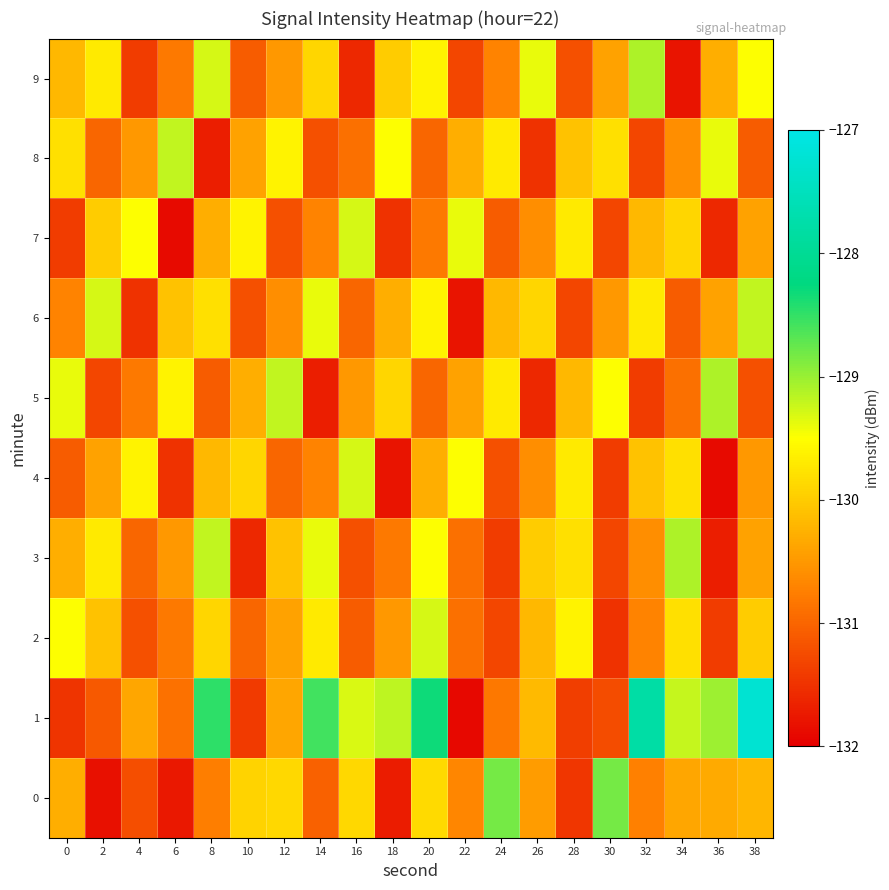

Which series changed the most between 2 and 8?

1